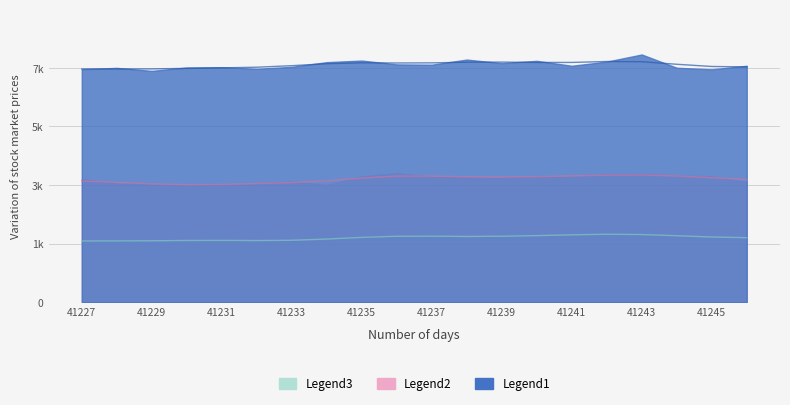

Which series has the widest spread of values?

Legend1